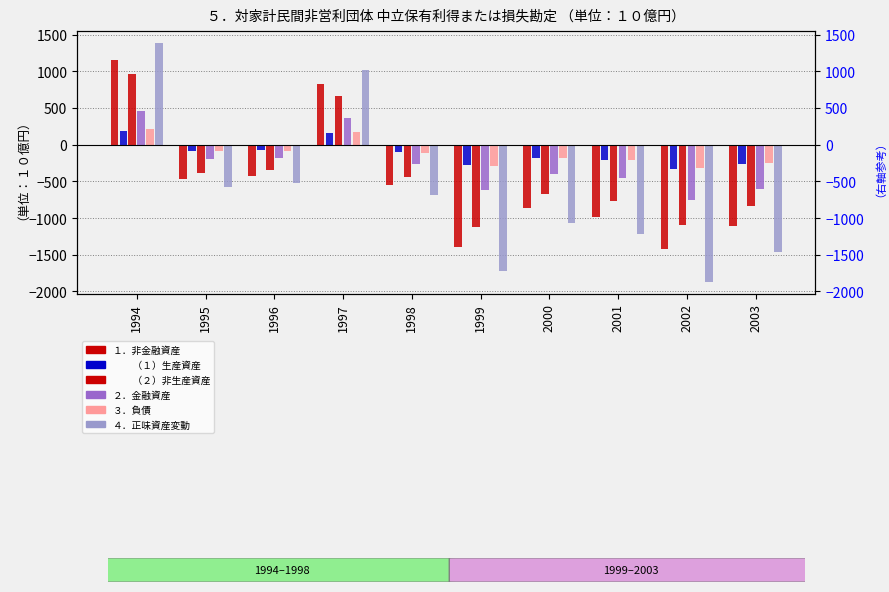

What is the value of the ４．正味資産変動 bar at the 3rd from the left?

-521.8